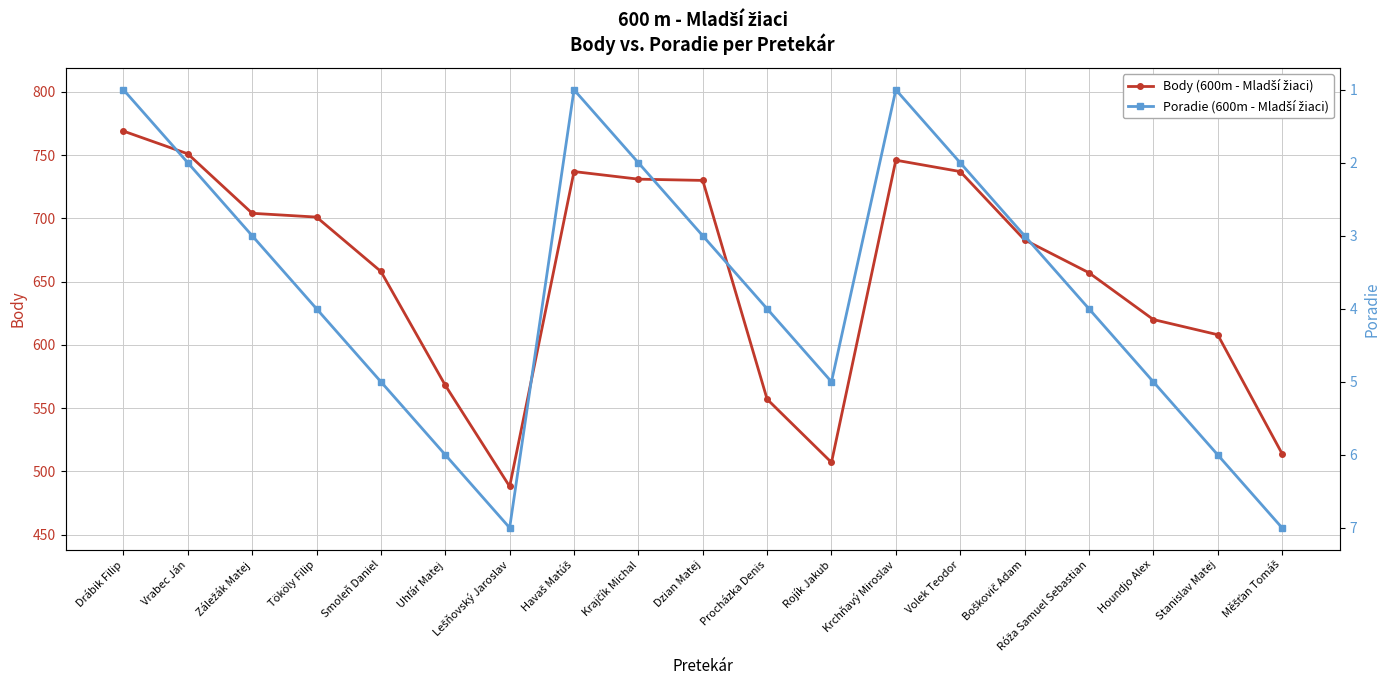

Which label corresponds to the largest value in the chart?

Drábik Filip